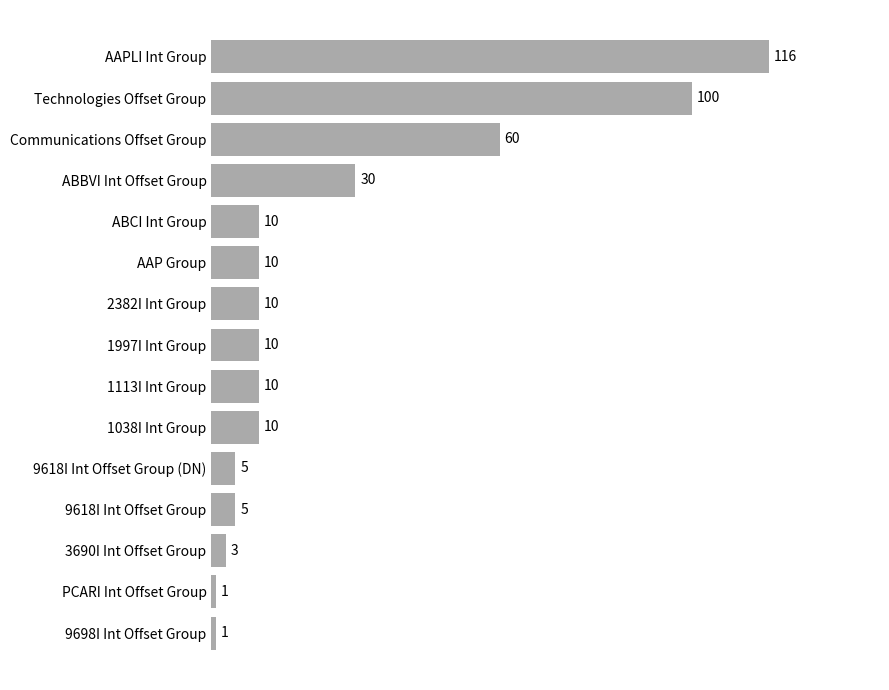

Does the chart contain any negative values?

No